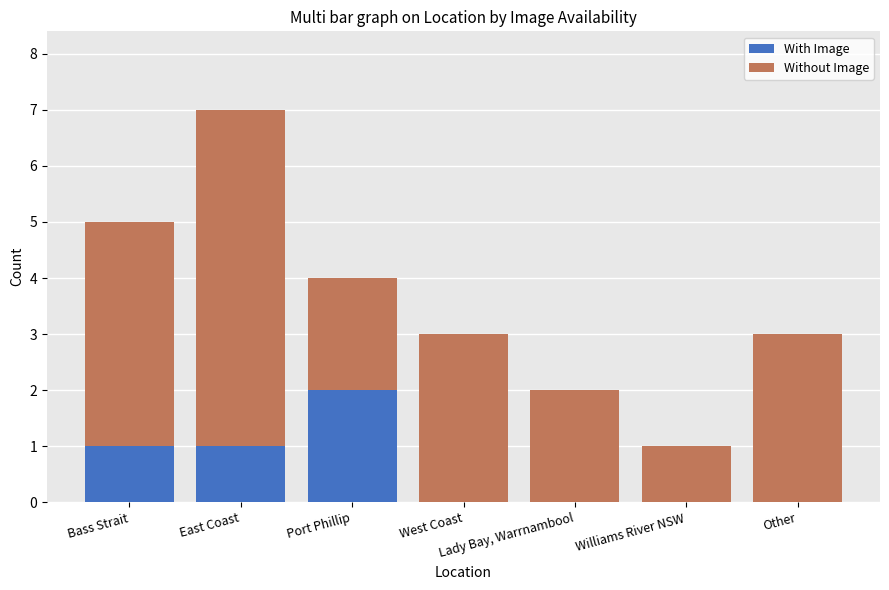

Does the chart contain stacked bars?

Yes